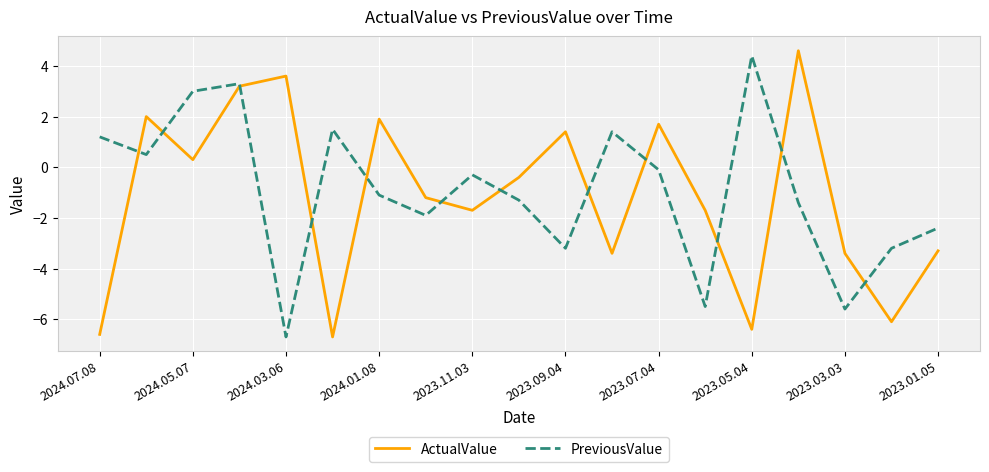

What is the minimum value shown in the chart?

-6.7